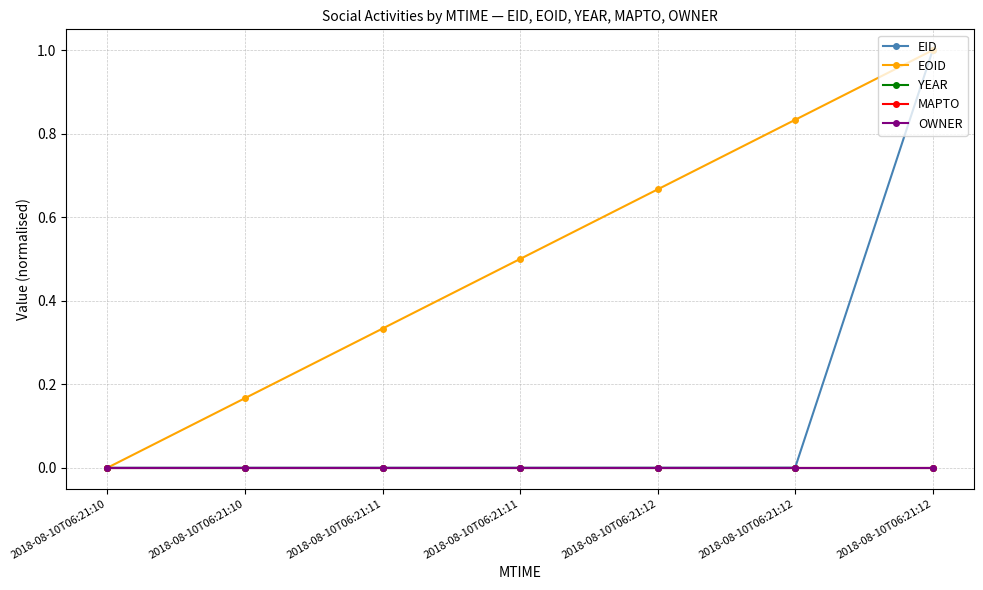

Rank the series at 2018-08-10T06:21:12 from lowest to highest value.

YEAR, MAPTO, OWNER, EID, EOID